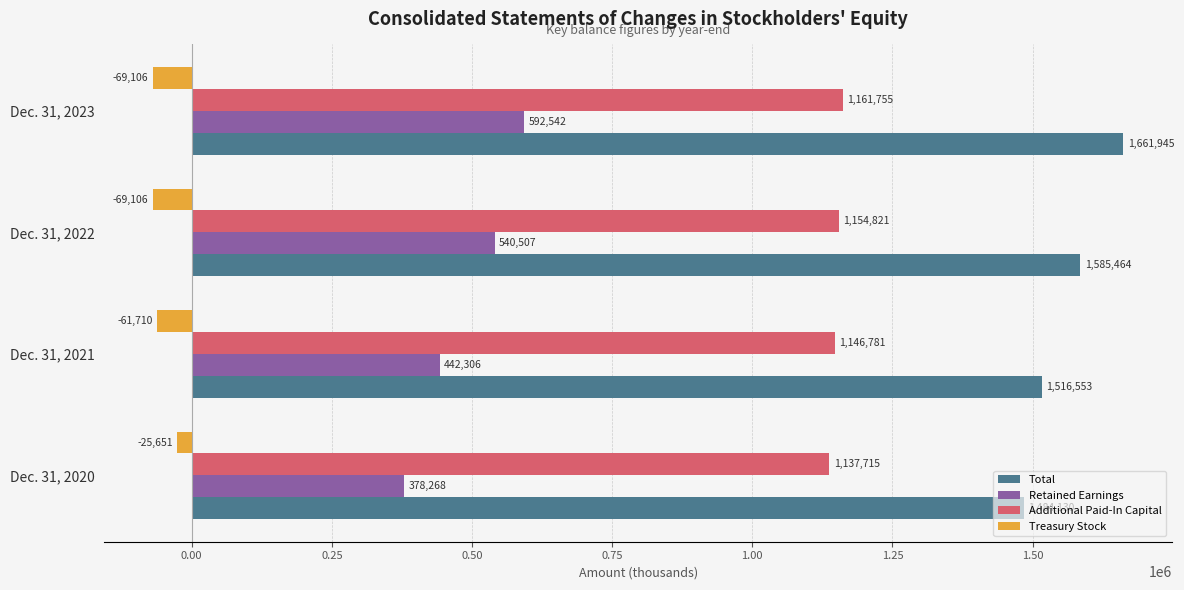

Rank the categories by Additional Paid-In Capital value from highest to lowest.

Dec. 31, 2023, Dec. 31, 2022, Dec. 31, 2021, Dec. 31, 2020